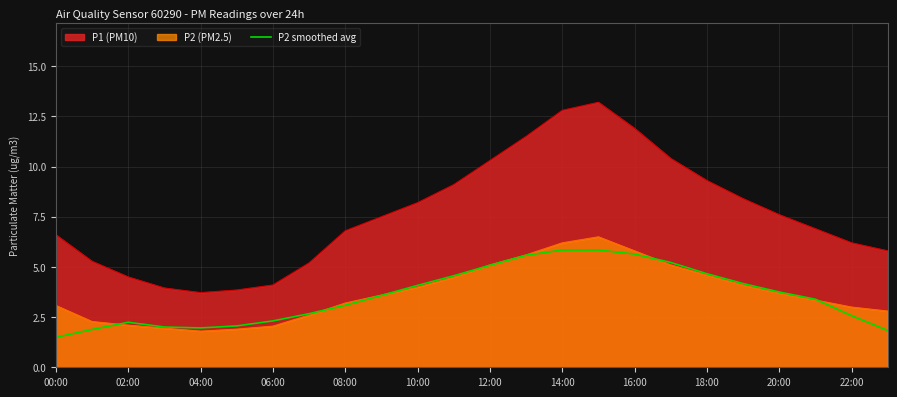

Which series has the largest total across all categories?

P1 (PM10)